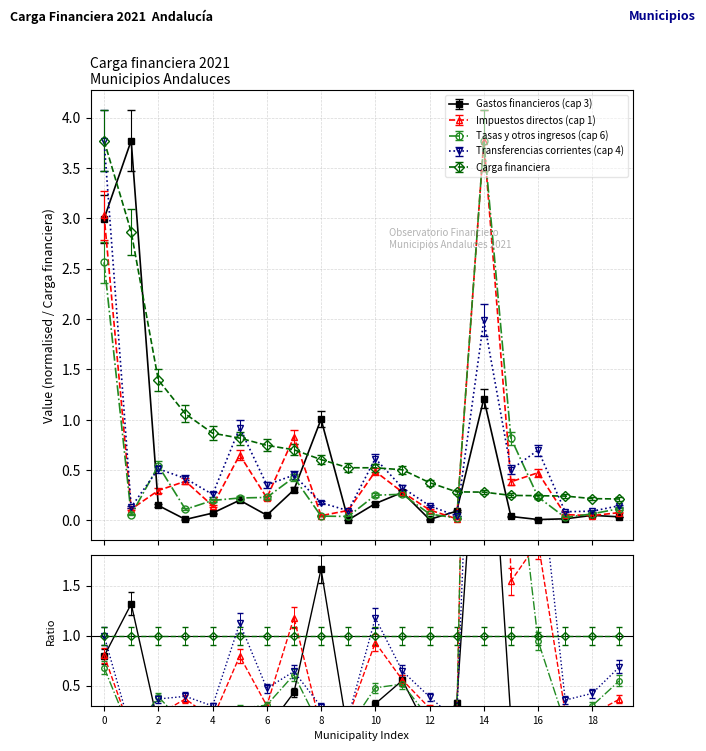

The Gastos financieros (cap 3) series shows 1.0 at 8. True or false?

True